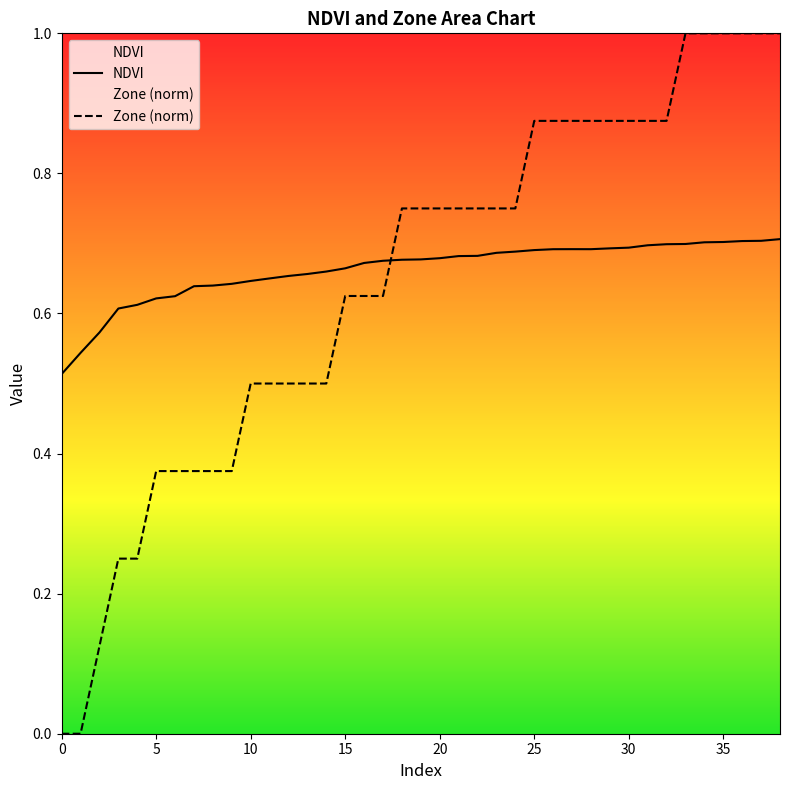

In NDVI, how many points are lower than both neighbors (excluding endpoints)?

1